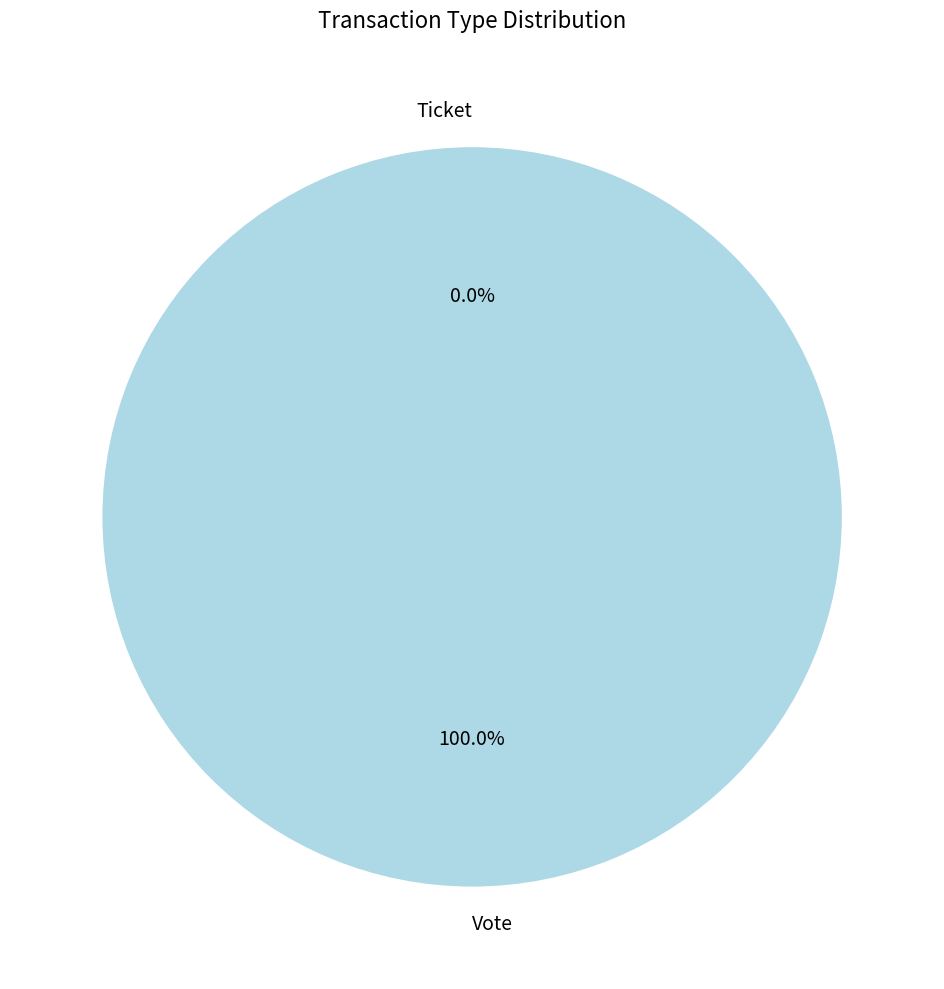

What is the total percentage of Vote and Ticket?

100.0%